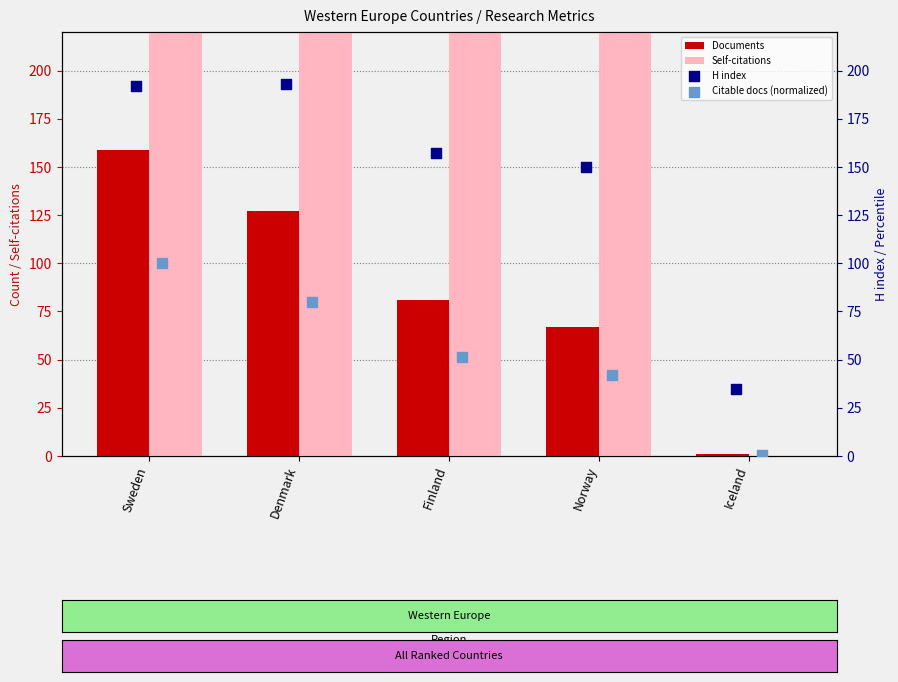

Is the value of Self-citations at Norway greater than the value of Documents at Finland?

Yes